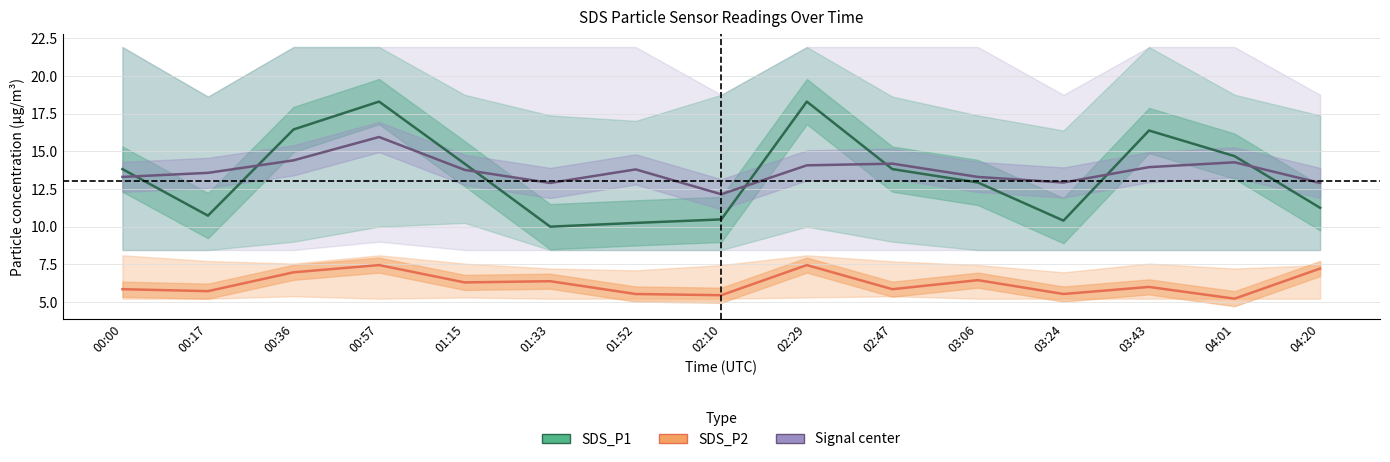

True or false: SDS_P2 and SDS_P1 cross at least once.

False